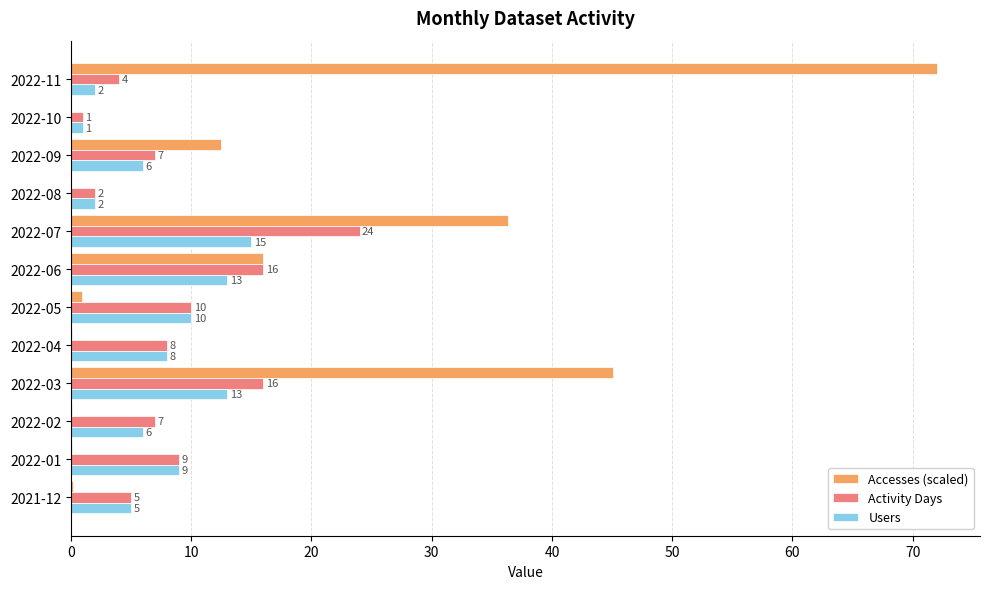

What is the total value across all series at 2022-11?

78.0